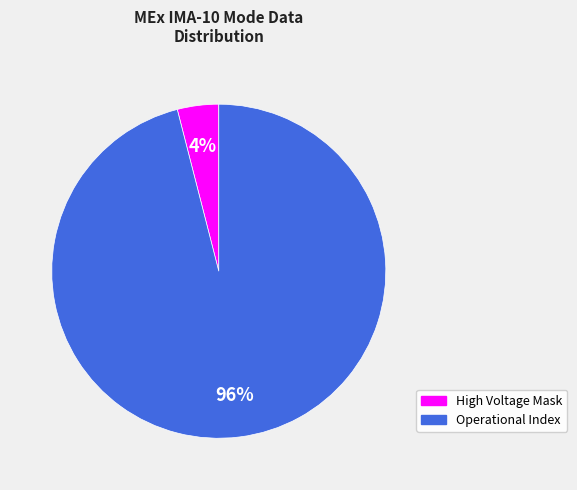

Does any single category account for the majority?

Yes